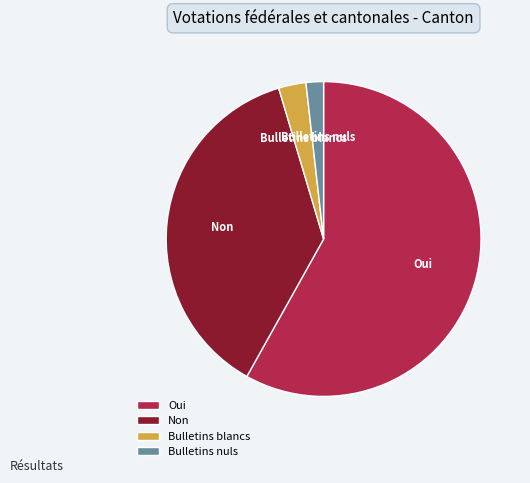

Is the sum of Bulletins blancs and Oui greater than half?

Yes